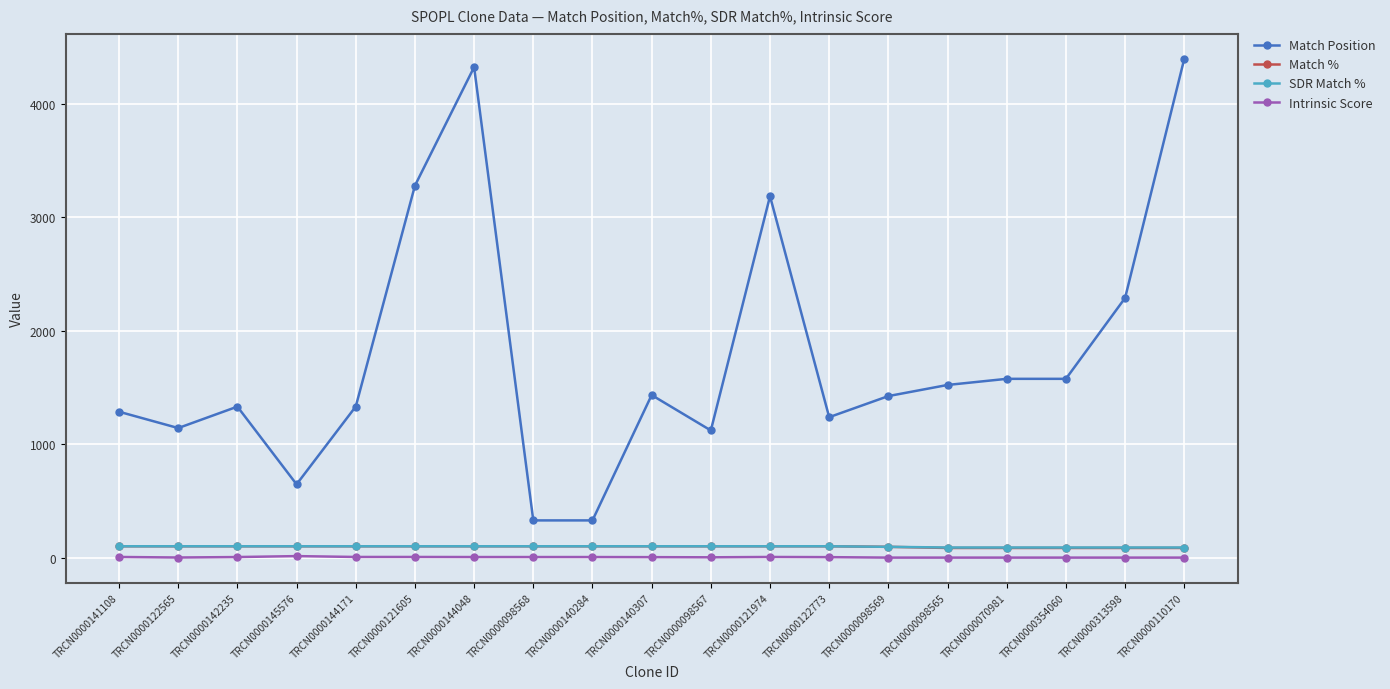

The SDR Match % series shows 100.0 at TRCN0000142235. True or false?

True